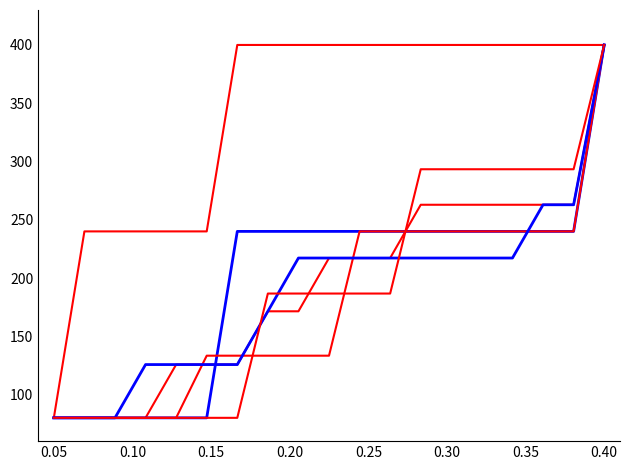

Is this an area chart (filled region under the line)?

No